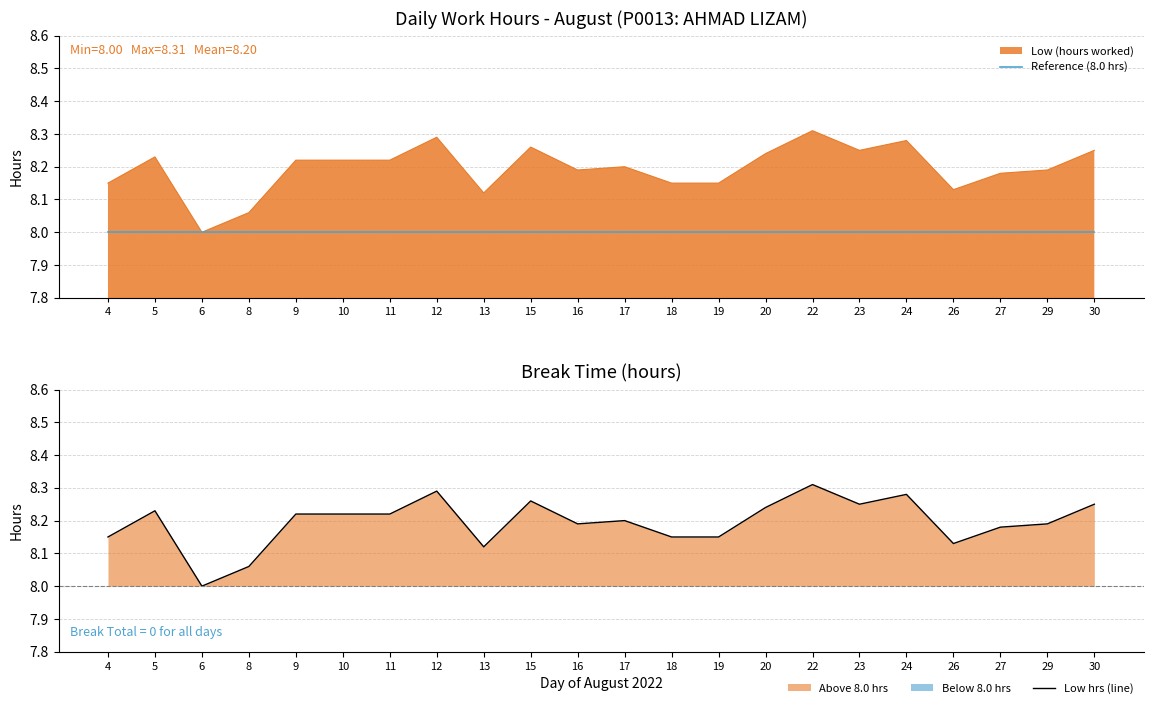

Count the number of categories in the chart.

22